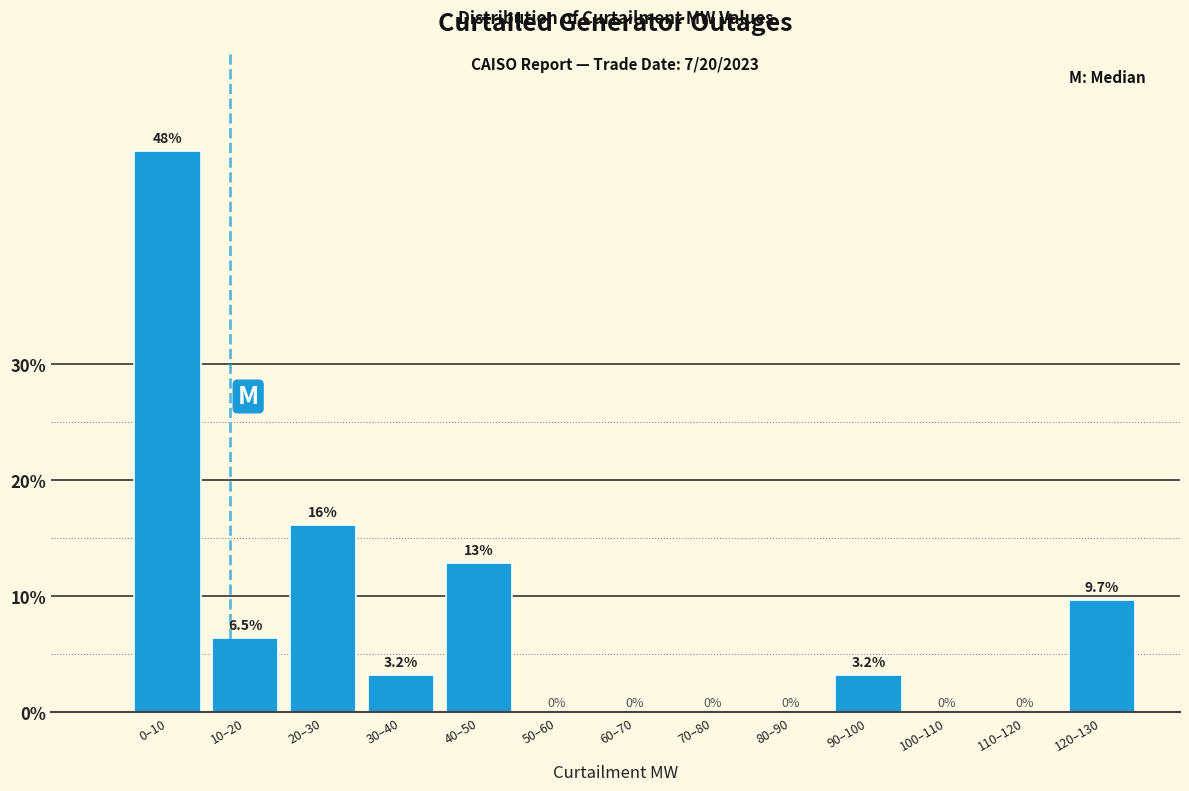

Reading right to left, extract all data points from this chart.

120–130=9.7	110–120=0.0	100–110=0.0	90–100=3.2	80–90=0.0	70–80=0.0	60–70=0.0	50–60=0.0	40–50=12.9	30–40=3.2	20–30=16.1	10–20=6.5	0–10=48.4